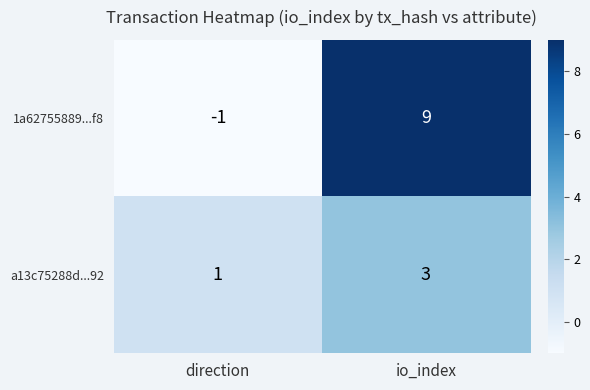

Count the number of data series in this chart.

2